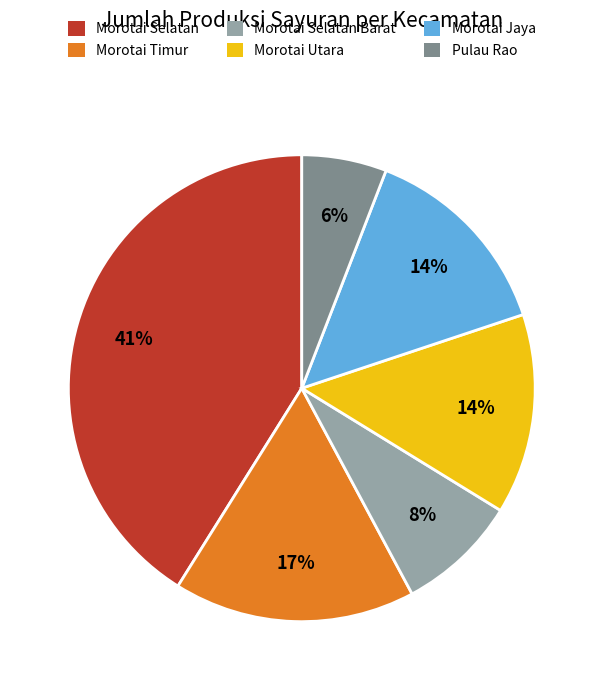

Is it true that Morotai Timur is 26% of the pie?

False